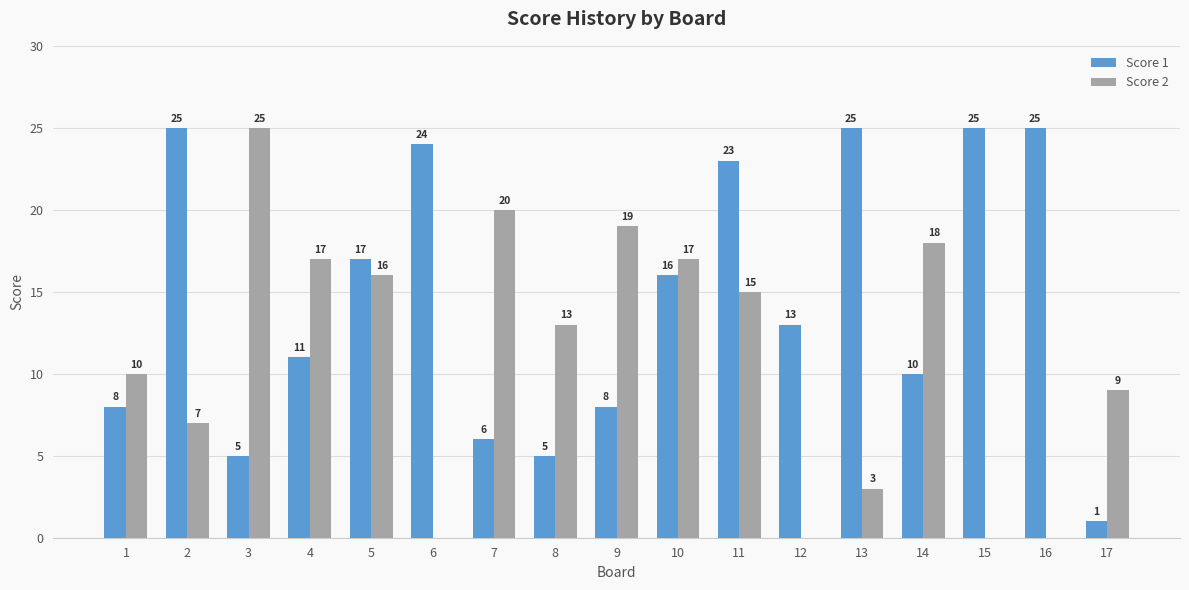

What is the spread (max minus min) of values at 17?

8